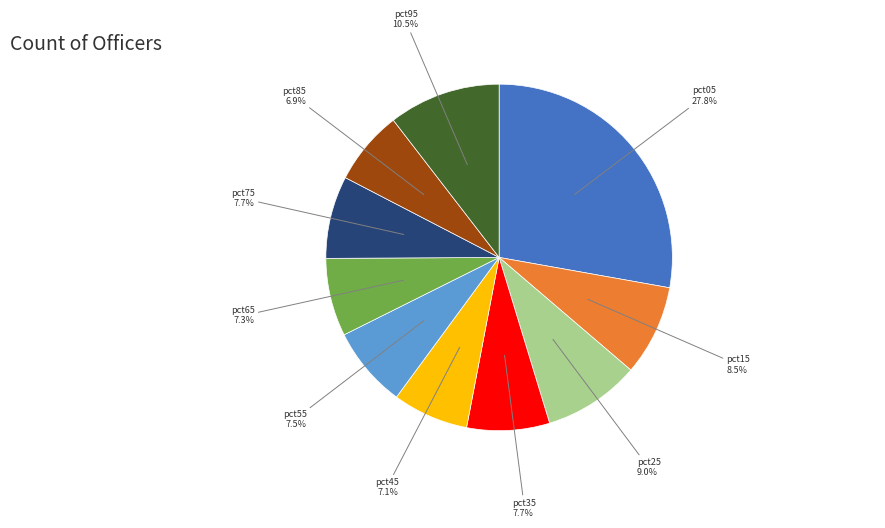

Does pct65 represent more than half of the total?

No